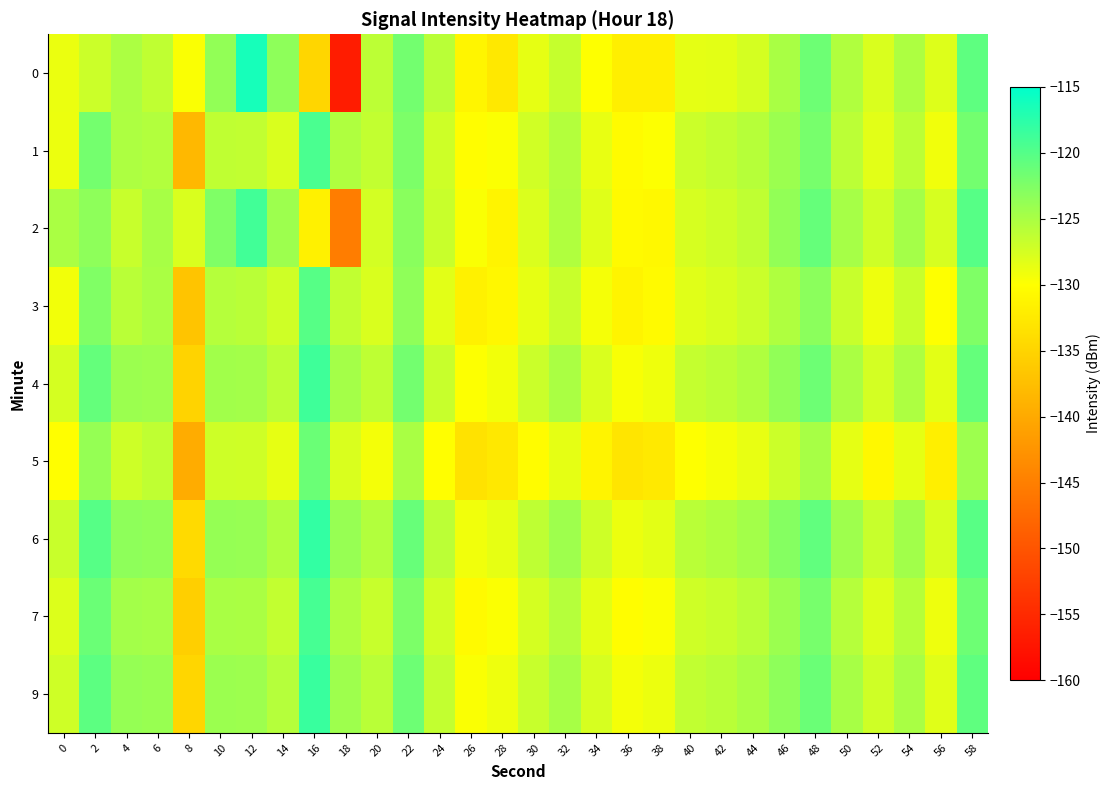

Reading left to right, transcribe all the data shown in this chart.

0: 0=-128.8	2=-127.0	4=-125.2	6=-126.3	8=-129.7	10=-123.7	12=-116.4	14=-123.4	16=-134.8	18=-156.6	20=-126.1	22=-121.8	24=-126.0	26=-131.2	28=-132.7	30=-128.6	32=-126.6	34=-130.0	36=-131.8	38=-131.8	40=-128.5	42=-128.4	44=-127.5	46=-125.0	48=-121.5	50=-125.4	52=-127.8	54=-125.2	56=-128.0	58=-120.6
1: 0=-128.9	2=-121.9	4=-125.3	6=-125.5	8=-138.4	10=-126.3	12=-126.4	14=-127.8	16=-119.5	18=-125.3	20=-126.5	22=-122.3	24=-127.1	26=-130.2	28=-129.8	30=-127.3	32=-125.6	34=-128.7	36=-130.4	38=-129.9	40=-127.0	42=-126.5	44=-125.8	46=-124.2	48=-122.1	50=-126.0	52=-128.3	54=-126.1	56=-129.2	58=-121.8
2: 0=-125.1	2=-123.4	4=-126.7	6=-124.9	8=-127.8	10=-122.5	12=-118.9	14=-124.3	16=-131.6	18=-145.2	20=-127.4	22=-123.1	24=-126.8	26=-129.7	28=-131.2	30=-127.9	32=-125.4	34=-128.1	36=-130.5	38=-130.8	40=-127.6	42=-127.1	44=-126.3	46=-123.7	48=-121.0	50=-124.8	52=-127.2	54=-124.7	56=-127.6	58=-120.1
3: 0=-129.3	2=-122.6	4=-125.9	6=-125.1	8=-136.8	10=-125.7	12=-125.9	14=-127.2	16=-120.1	18=-126.4	20=-127.8	22=-123.5	24=-128.3	26=-131.6	28=-130.9	30=-128.6	32=-126.8	34=-129.5	36=-131.2	38=-130.6	40=-128.2	42=-127.7	44=-126.9	46=-125.3	48=-123.2	50=-126.7	52=-129.0	54=-126.8	56=-130.0	58=-122.5
4: 0=-127.5	2=-120.9	4=-124.2	6=-124.4	8=-135.1	10=-124.5	12=-124.6	14=-126.0	16=-118.7	18=-124.7	20=-126.2	22=-121.8	24=-126.7	26=-129.9	28=-129.3	30=-126.9	32=-125.1	34=-127.8	36=-129.6	38=-129.1	40=-126.6	42=-126.1	44=-125.3	46=-123.6	48=-121.5	50=-125.1	52=-127.4	54=-125.2	56=-128.4	58=-120.9
5: 0=-130.1	2=-123.8	4=-127.1	6=-126.3	8=-139.7	10=-127.1	12=-127.2	14=-128.6	16=-121.3	18=-127.8	20=-129.4	22=-125.0	24=-130.1	26=-133.3	28=-132.7	30=-130.3	32=-128.5	34=-131.2	36=-133.0	38=-132.5	40=-130.0	42=-129.5	44=-128.7	46=-127.0	48=-124.9	50=-128.5	52=-130.8	54=-128.6	56=-131.8	58=-124.3
6: 0=-126.8	2=-120.1	4=-123.4	6=-123.6	8=-134.3	10=-123.8	12=-123.9	14=-125.3	16=-118.0	18=-123.9	20=-125.5	22=-121.1	24=-126.0	26=-129.2	28=-128.6	30=-126.2	32=-124.4	34=-127.1	36=-128.9	38=-128.4	40=-125.9	42=-125.4	44=-124.6	46=-122.9	48=-120.8	50=-124.4	52=-126.7	54=-124.5	56=-127.7	58=-120.2
7: 0=-128.0	2=-121.3	4=-124.6	6=-124.8	8=-135.6	10=-125.0	12=-125.1	14=-126.5	16=-119.2	18=-125.2	20=-126.7	22=-122.3	24=-127.3	26=-130.5	28=-129.8	30=-127.5	32=-125.7	34=-128.4	36=-130.2	38=-129.7	40=-127.2	42=-126.7	44=-125.9	46=-124.2	48=-122.1	50=-125.7	52=-128.0	54=-125.8	56=-129.0	58=-121.5
9: 0=-127.2	2=-120.5	4=-123.8	6=-124.0	8=-134.8	10=-124.2	12=-124.3	14=-125.7	16=-118.4	18=-124.4	20=-125.9	22=-121.5	24=-126.5	26=-129.7	28=-129.0	30=-126.7	32=-124.9	34=-127.6	36=-129.4	38=-128.9	40=-126.4	42=-125.9	44=-125.1	46=-123.4	48=-121.3	50=-124.9	52=-127.2	54=-125.0	56=-128.2	58=-120.7